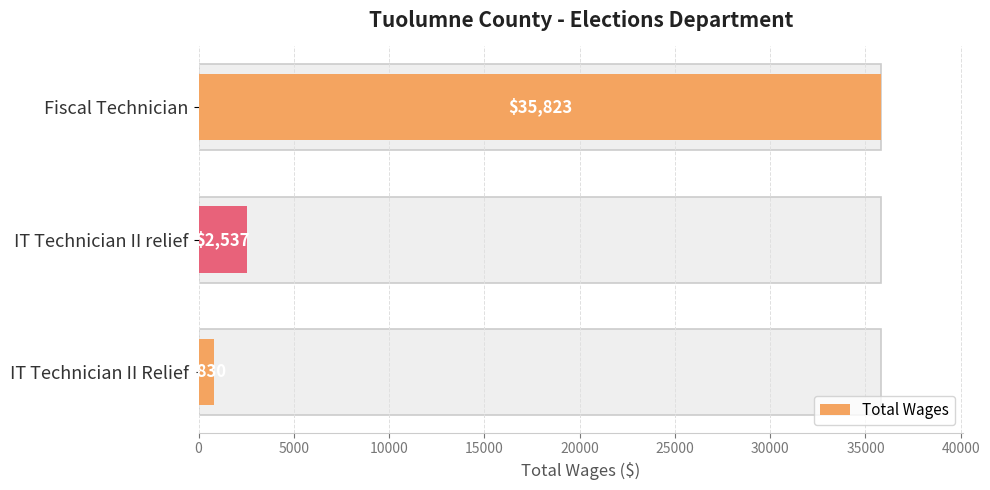

How many bars are there in total?

3